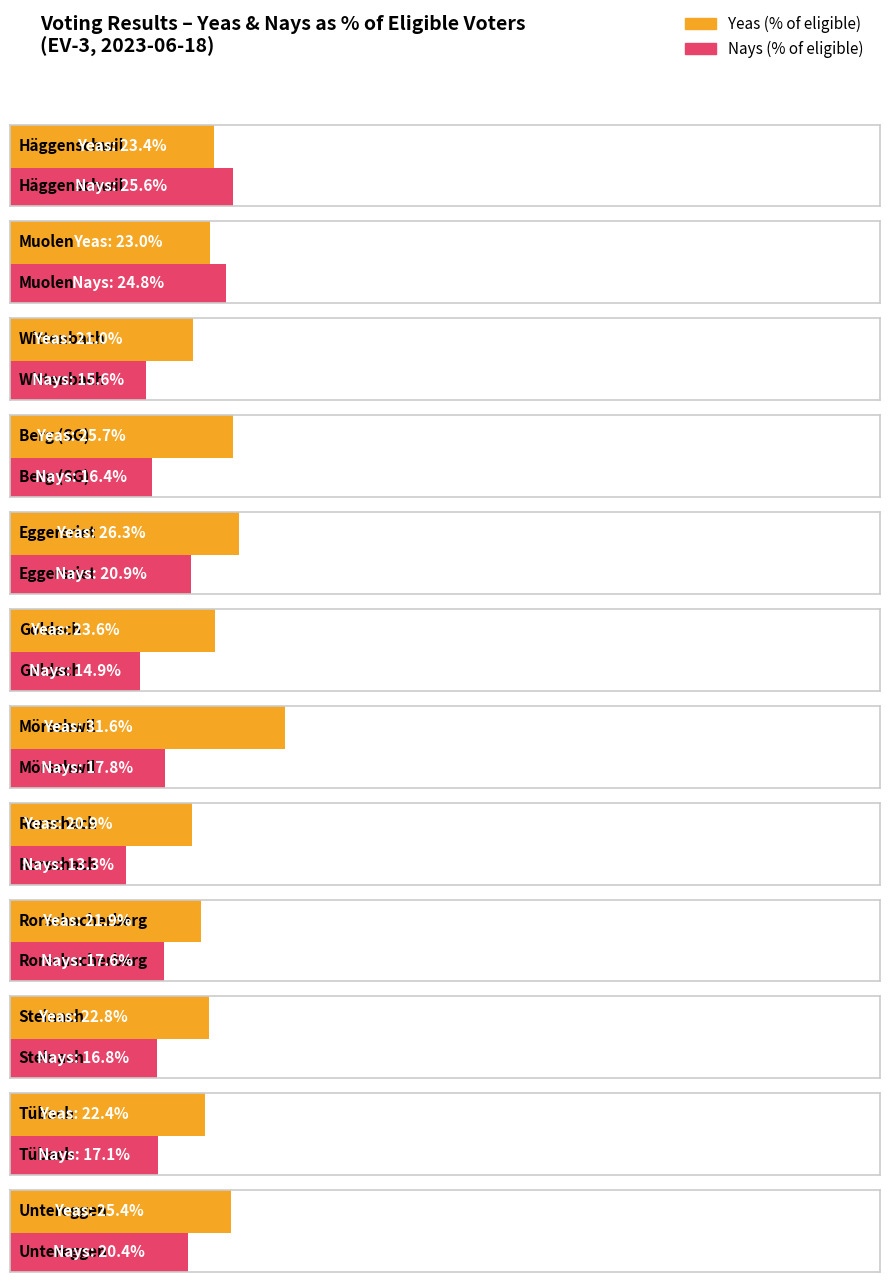

Which series has the largest total across all categories?

yeas